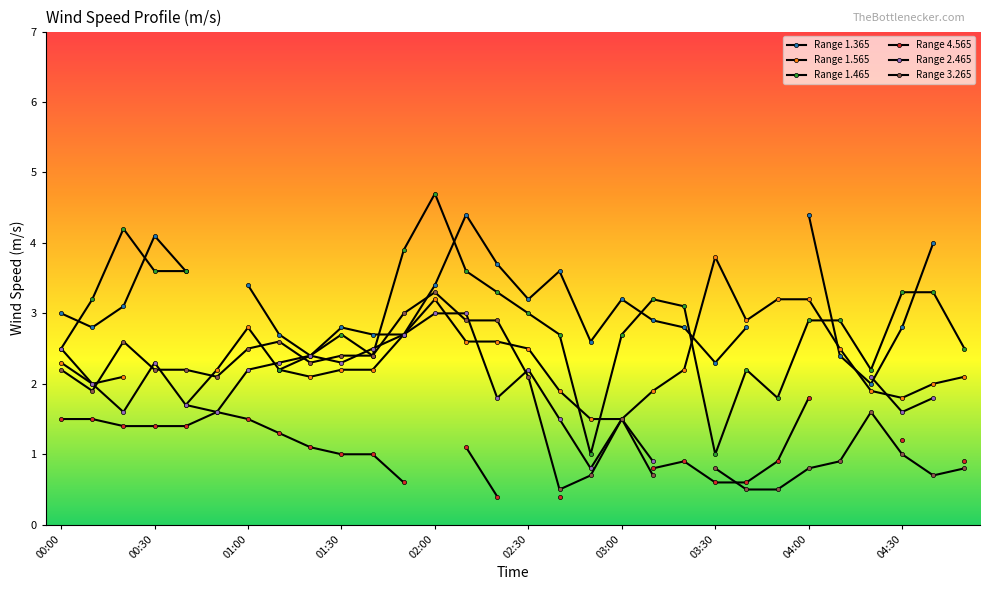

Which series has the largest range (max minus min)?

Range 1.465